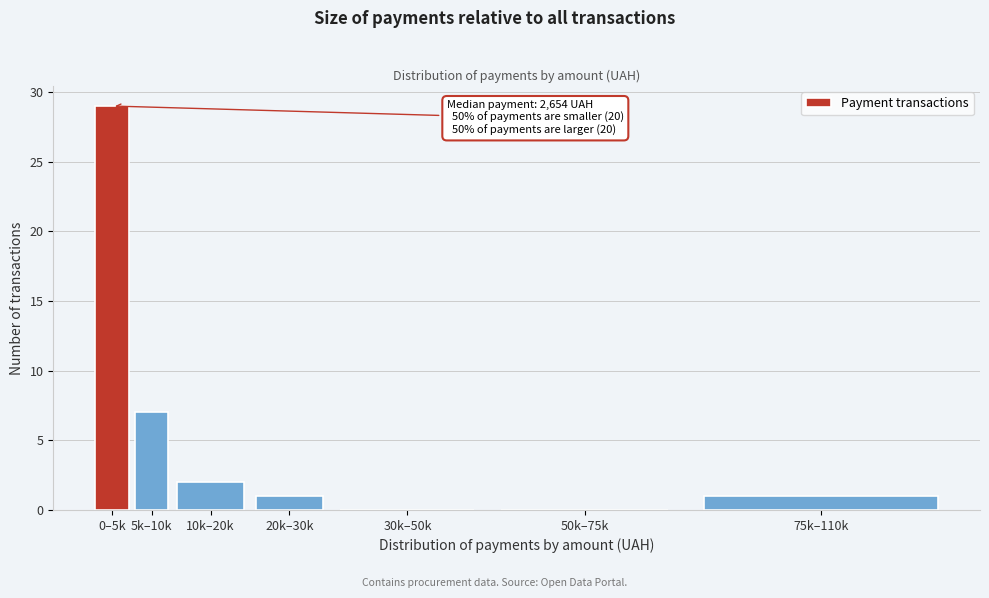

Reading right to left, what are all the values shown in this chart?

75k–110k=1	50k–75k=0	30k–50k=0	20k–30k=1	10k–20k=2	5k–10k=7	0–5k=29